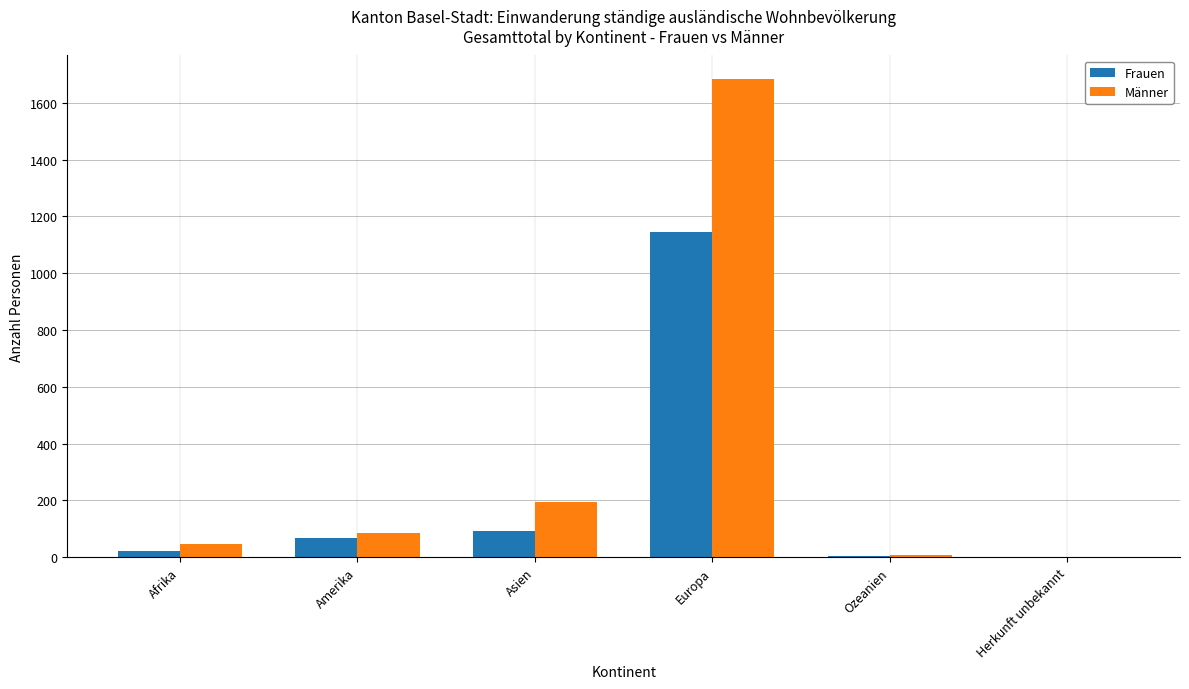

Which series has the largest total across all categories?

Männer